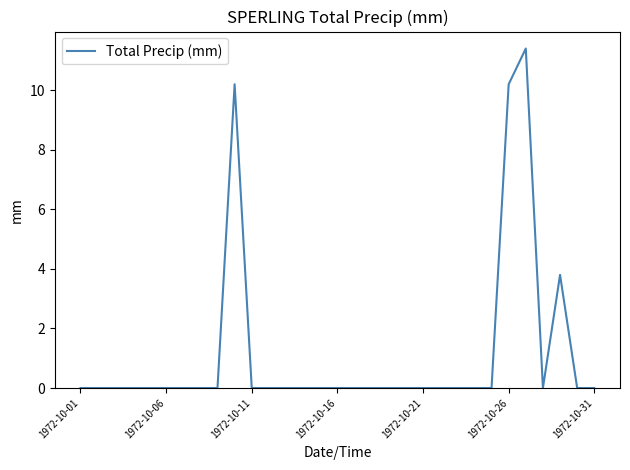

At which category does the data reach its first local valley?

27